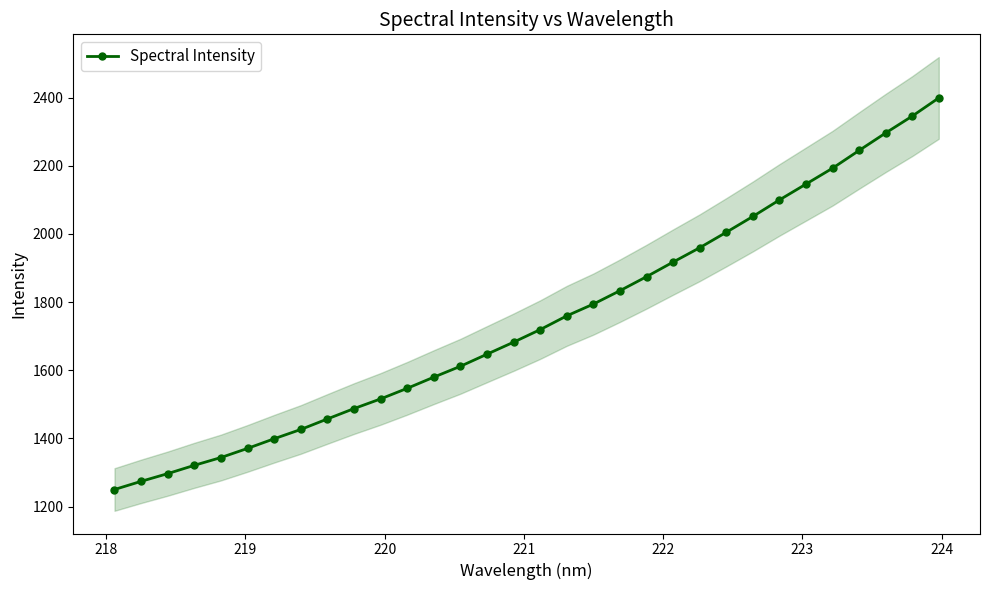

What is the minimum value shown in the chart?

1250.1